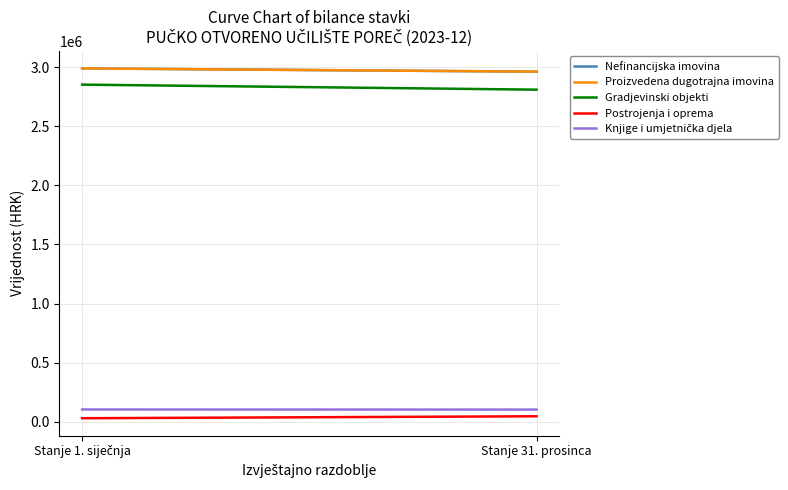

What position from the right is Stanje 1. siječnja?

2